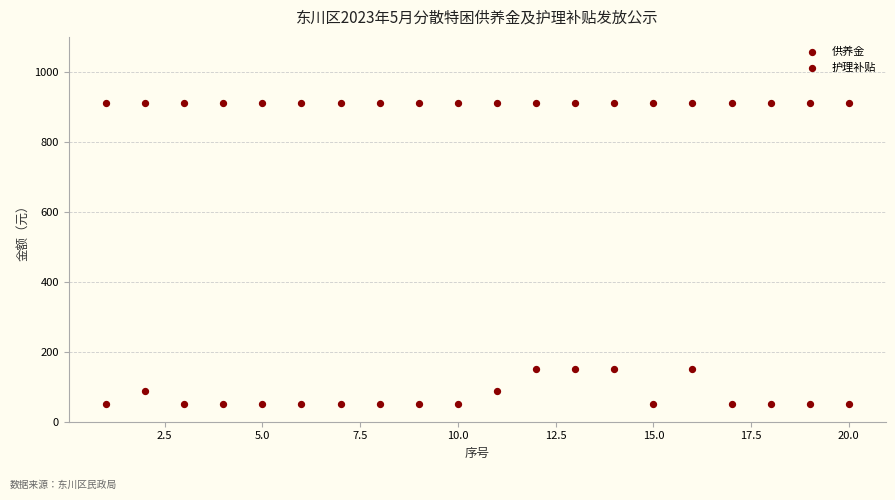

Count the number of points in this scatter plot.

40